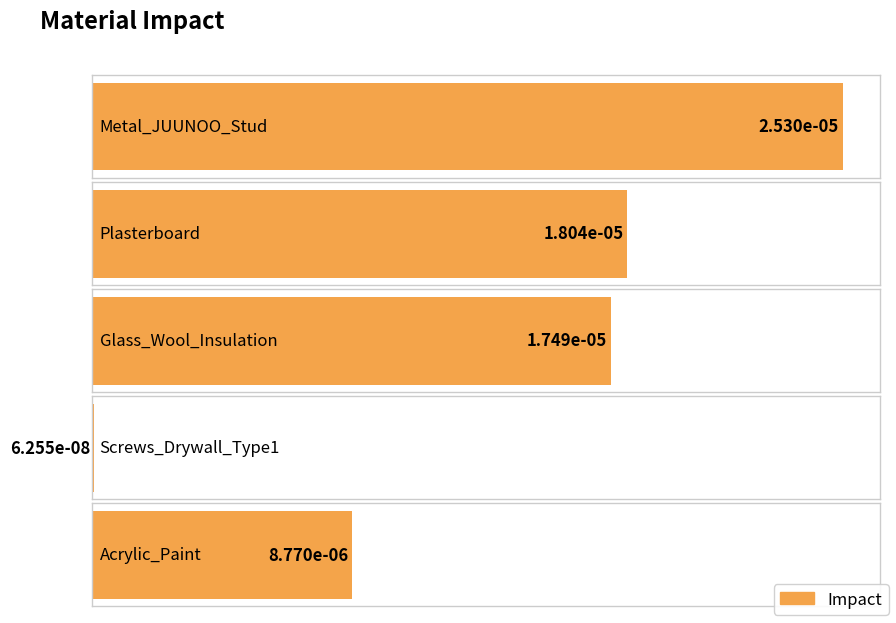

The chart shows a value of 0.0 at Glass_Wool_Insulation. True or false?

False